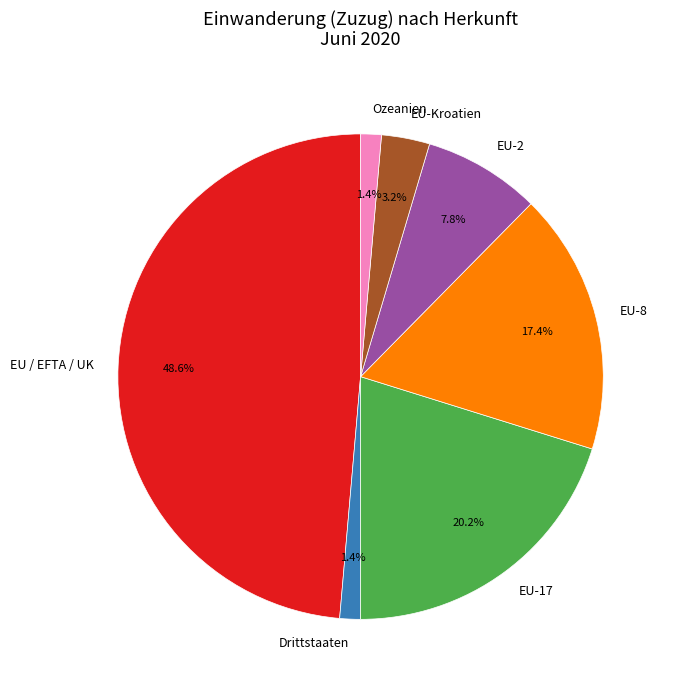

Combined, what portion of the pie is EU-2 and Ozeanien?

9.2%